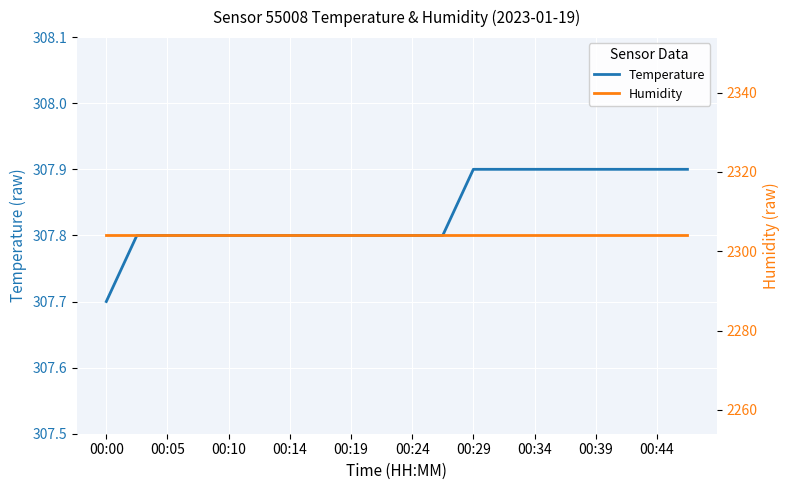

At which label is Temperature closest to 307?

00:00